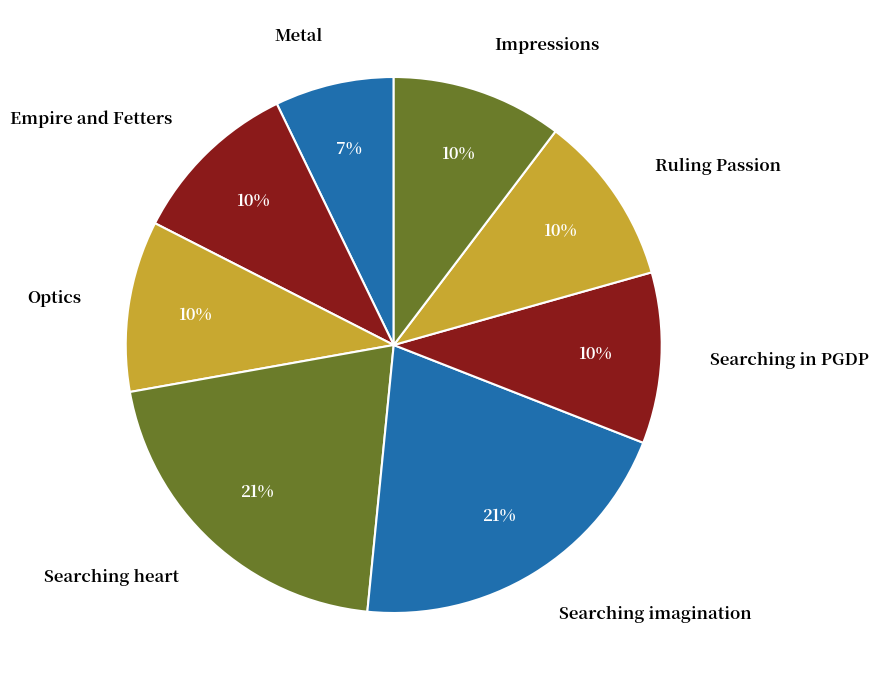

Is it true that Metal is 12% of the pie?

False